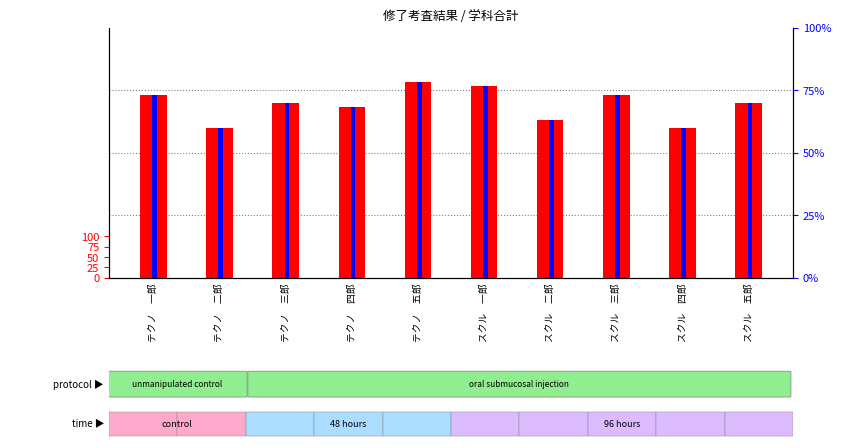

What is the label of the 8th bar from the right?

テクノ　三郎